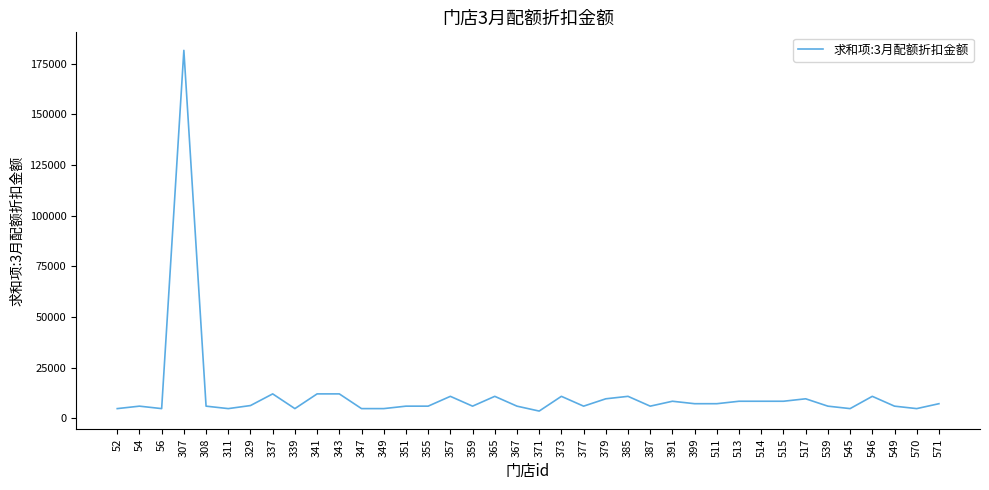

Is it true that the value at 341 is 4225?

False